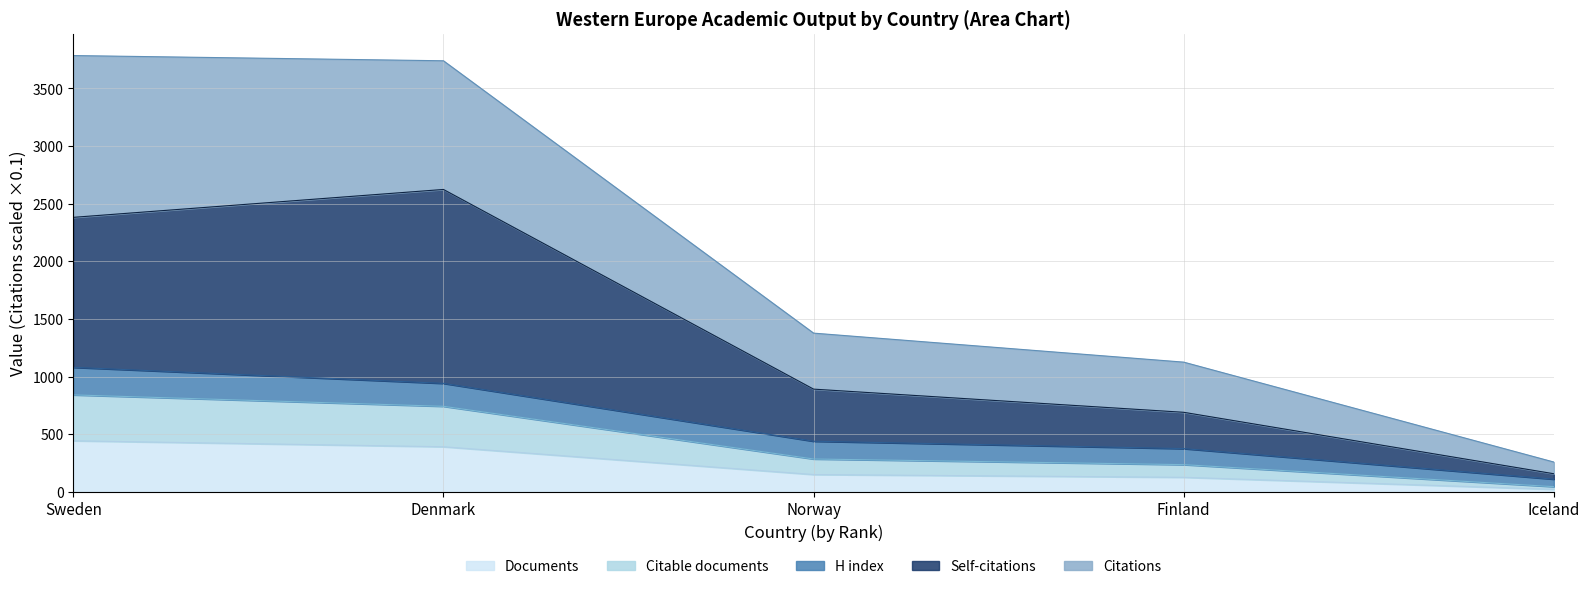

What is the smallest value displayed?

23